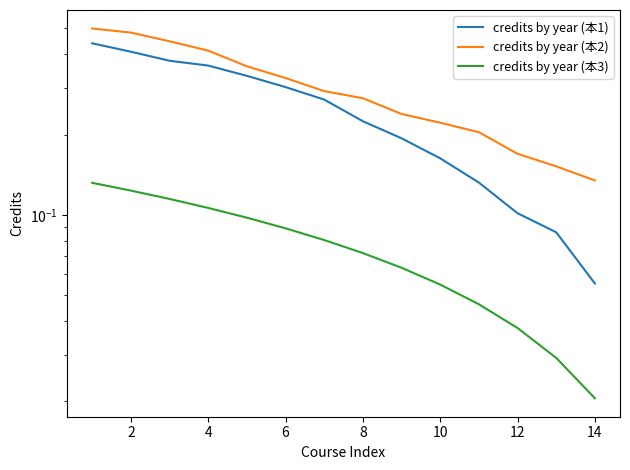

Rank the series by their average value, from highest to lowest.

credits by year (本2), credits by year (本1), credits by year (本3)